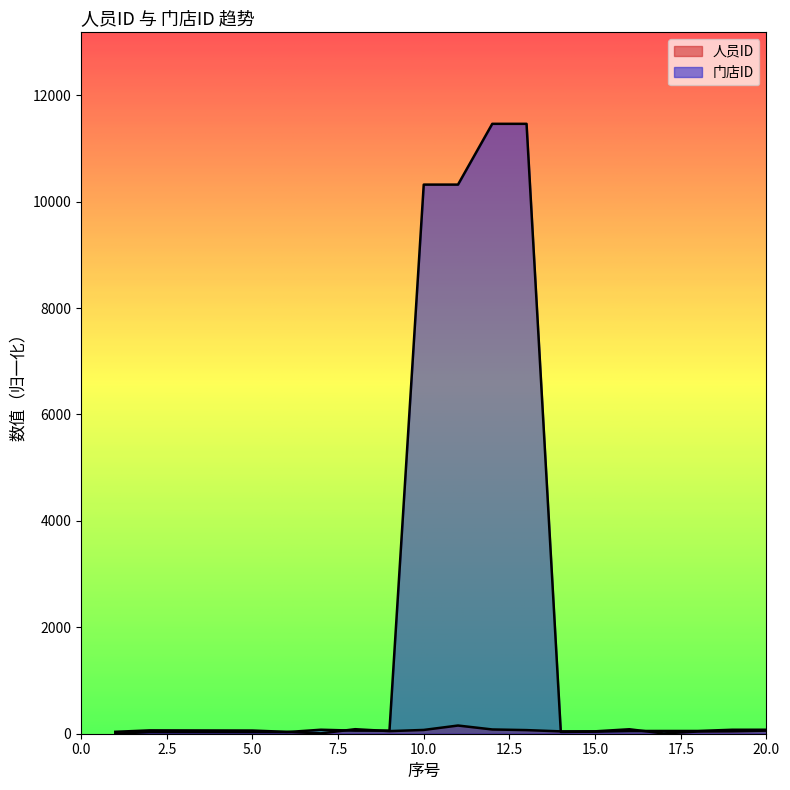

What is the difference between the 门店ID values at 11 and 3?

10289.2